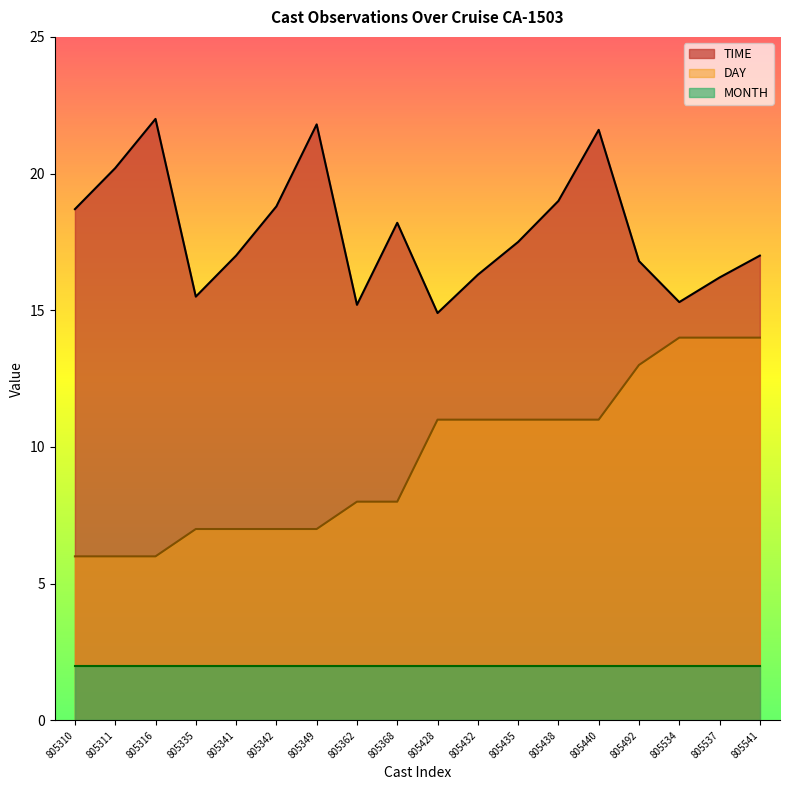

What is the sum of all TIME values?

322.0